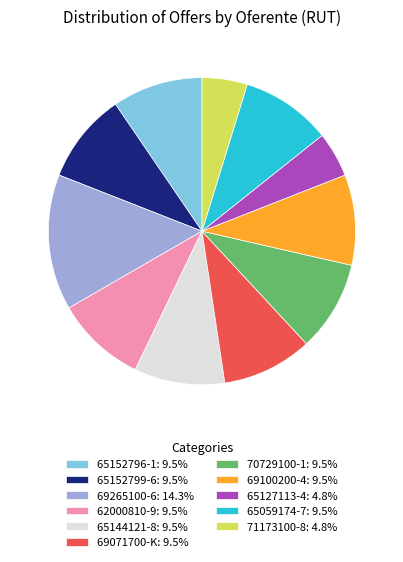

What is the ratio of the value at 65152796-1: 9.5% to the value at 62000810-9: 9.5%?

1.0